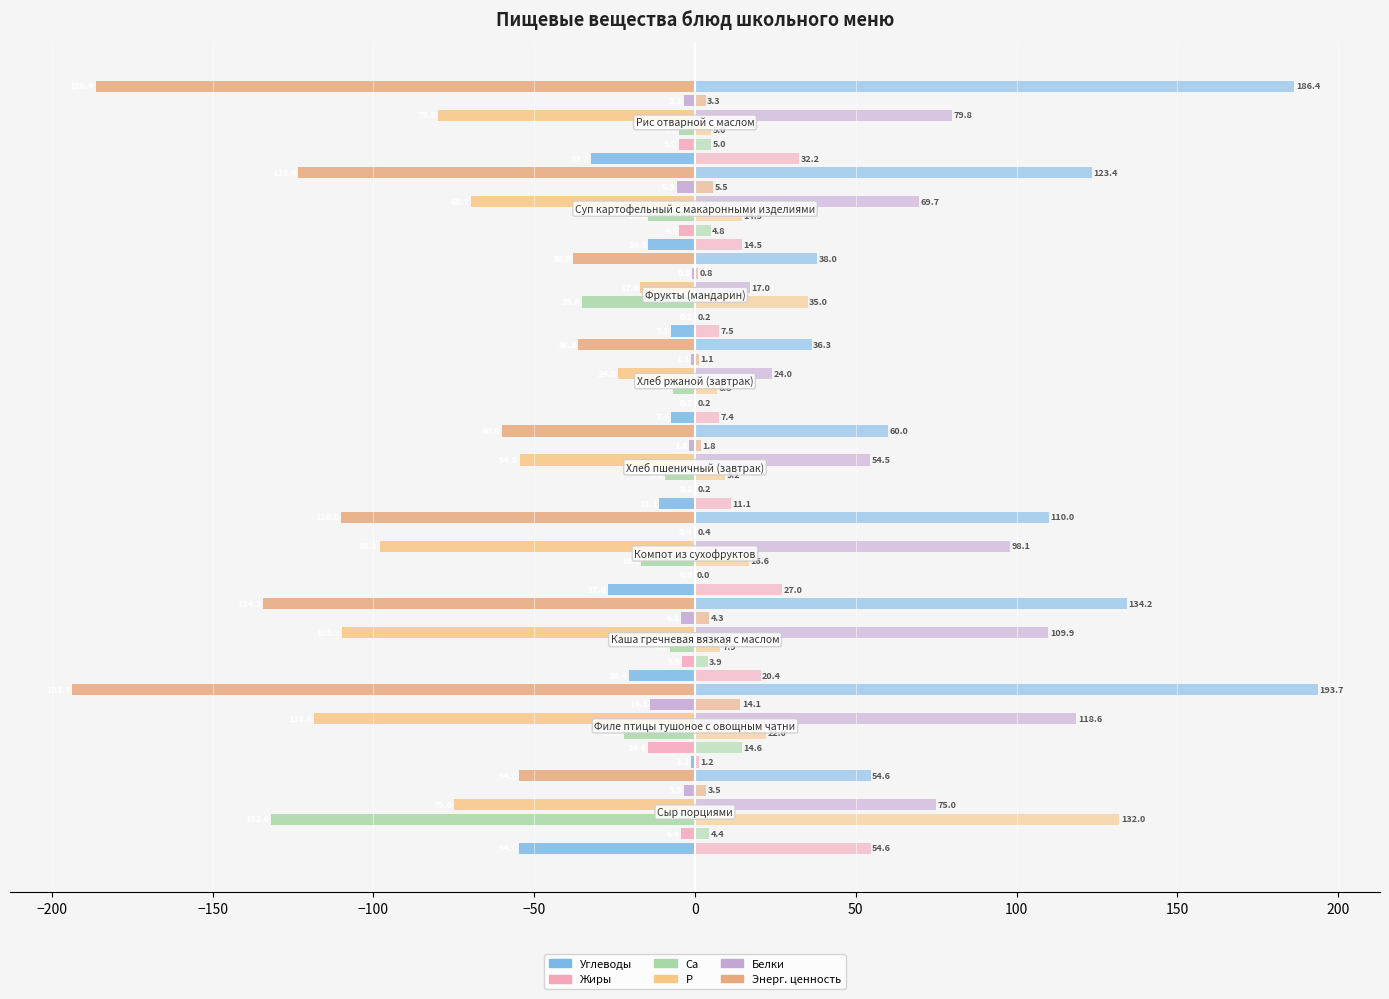

What is the value of the P bar at the 4th from the left?

-98.1